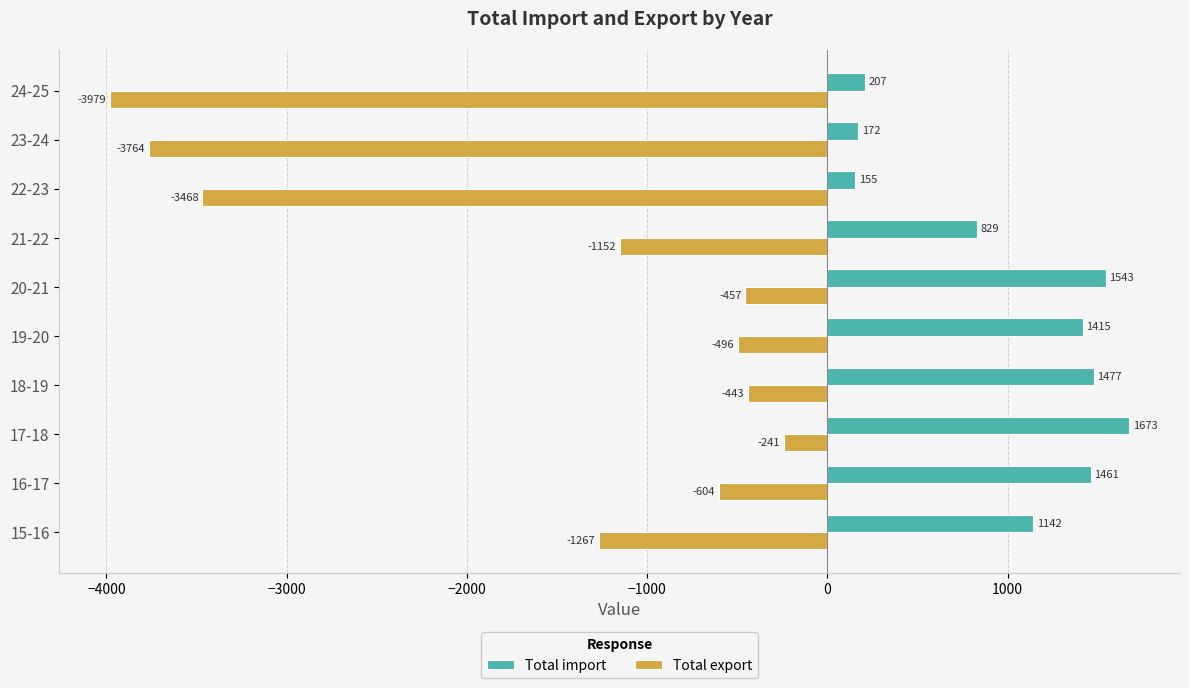

Which series has the widest spread of values?

Total export